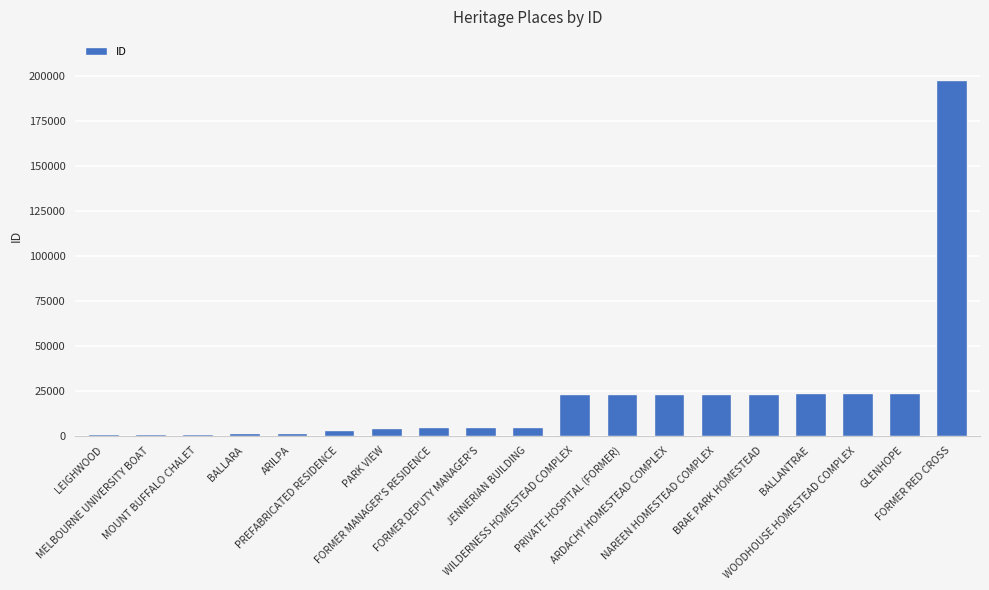

What is the maximum value shown in the chart?

197957